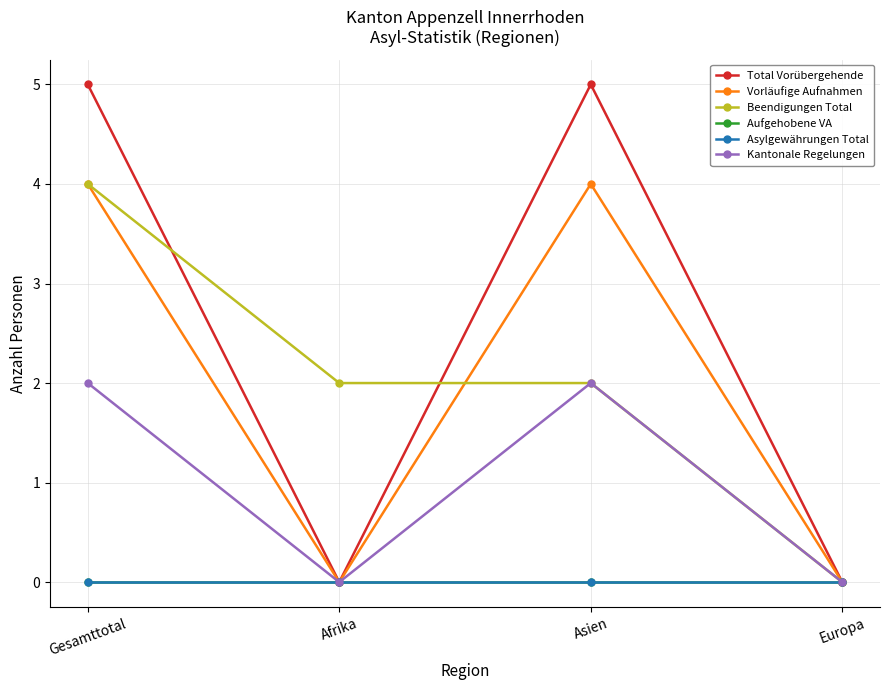

Is this an area chart (filled region under the line)?

No